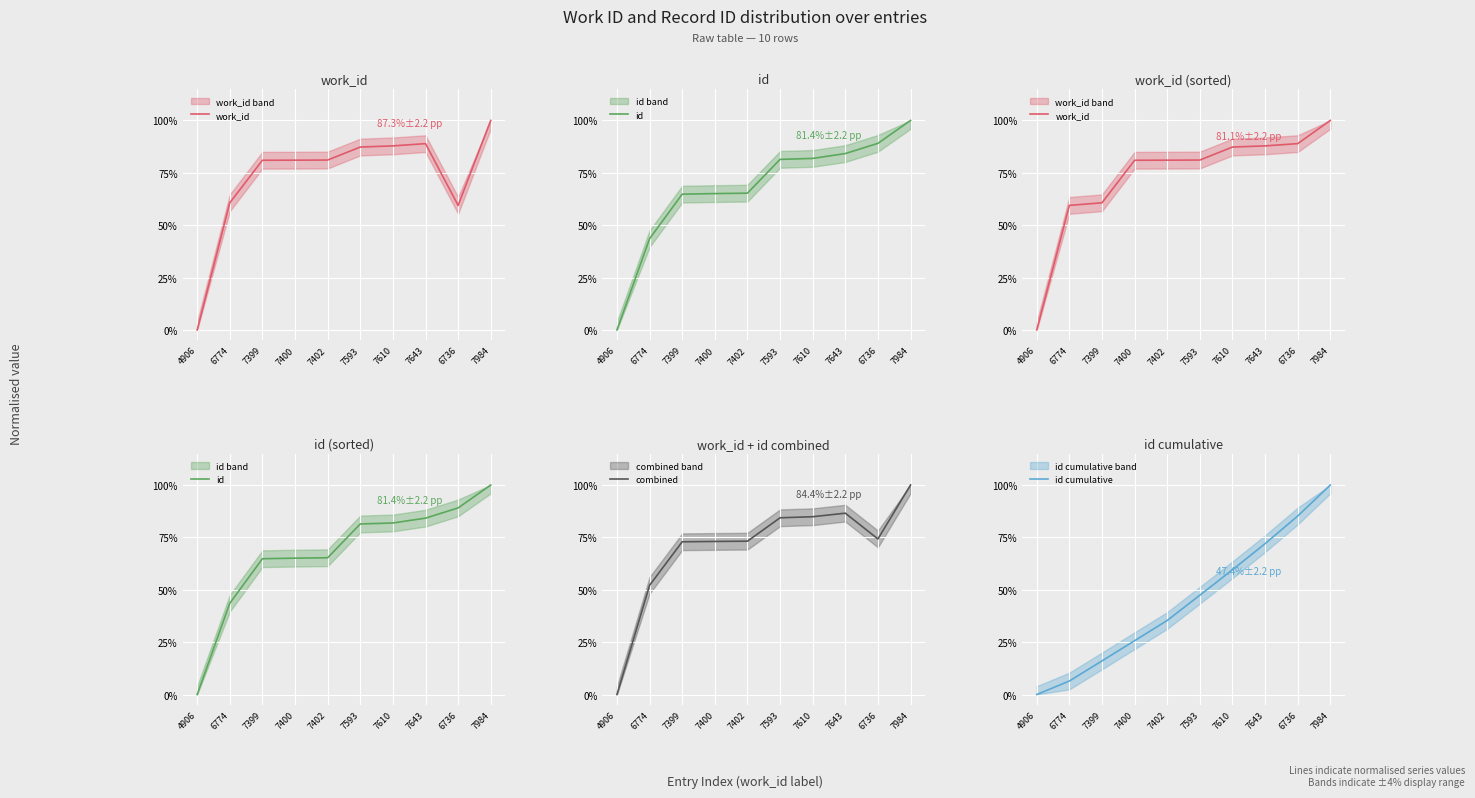

Which series changed the most between 7399 and 7400?

work_id